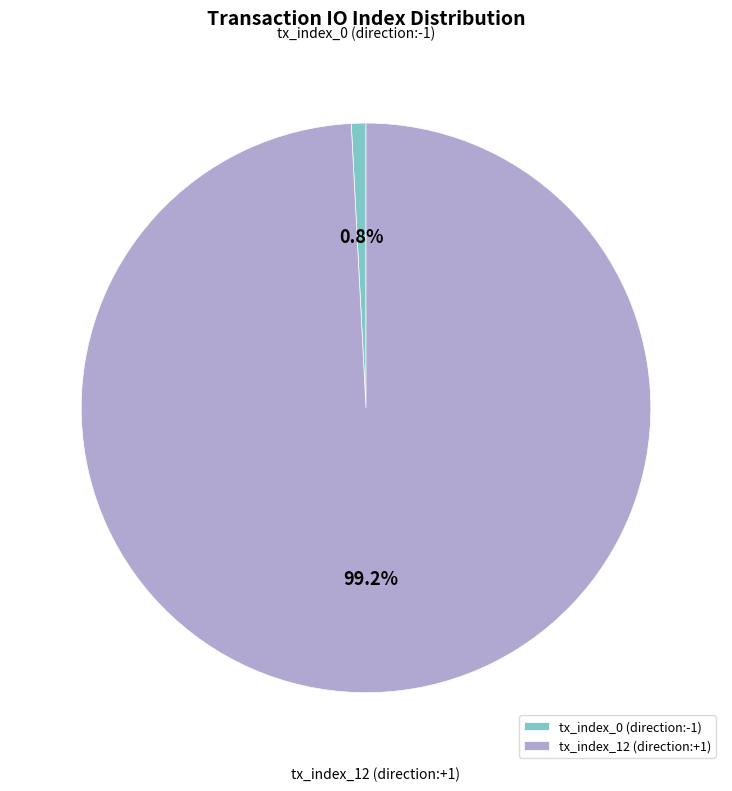

Between tx_index_12 (direction:+1) and tx_index_0 (direction:-1), which is larger?

tx_index_12 (direction:+1)